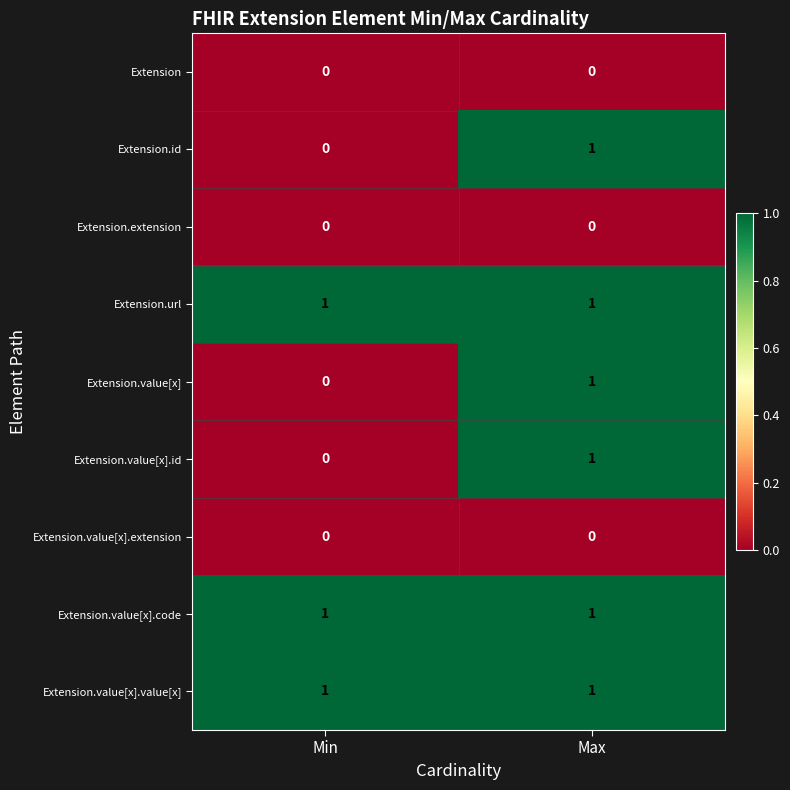

List the labels in order of Extension.id value, largest first.

Max, Min